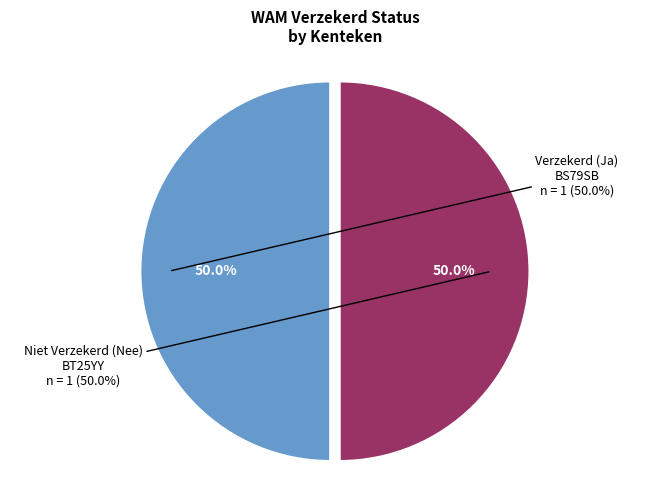

To the nearest percent, what is the combined percentage of BS79SB
(APK: 20251219) and BT25YY
(APK: 19970119)?

100%